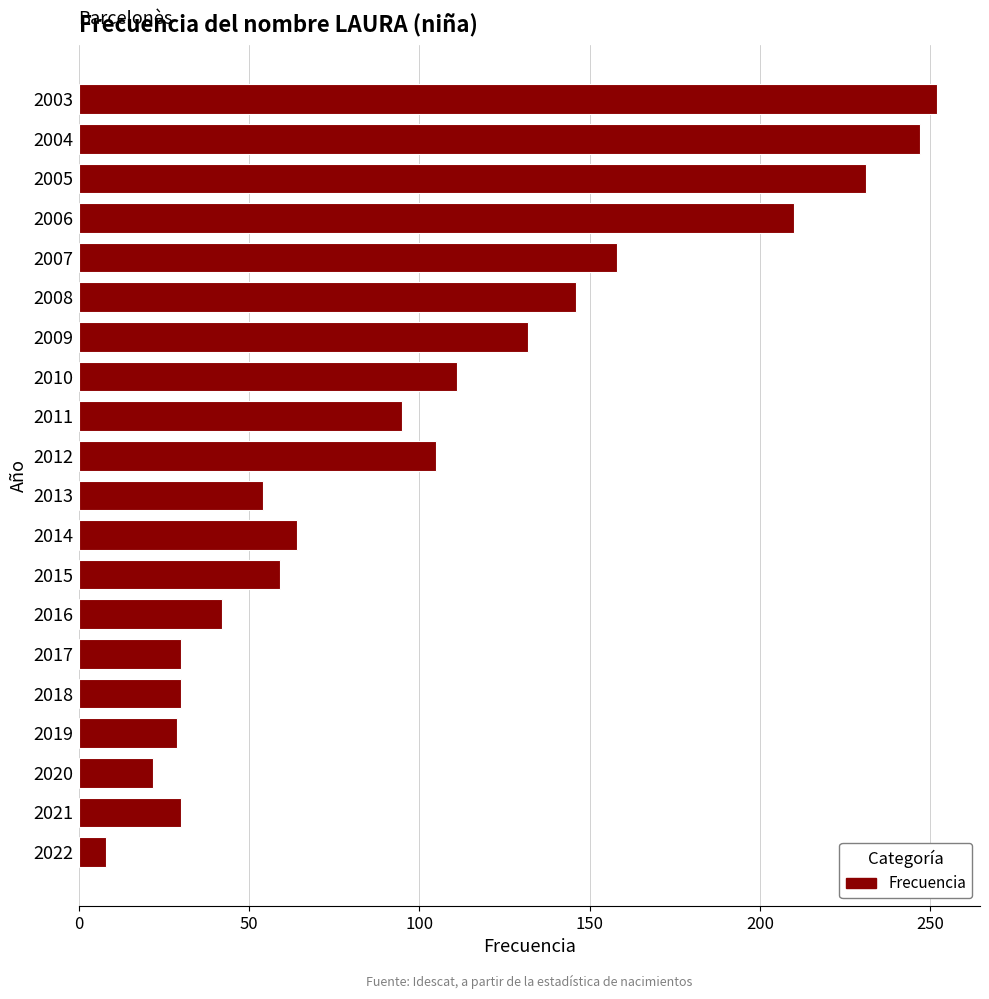

What is the change in value from 2018 to 2014?

+34